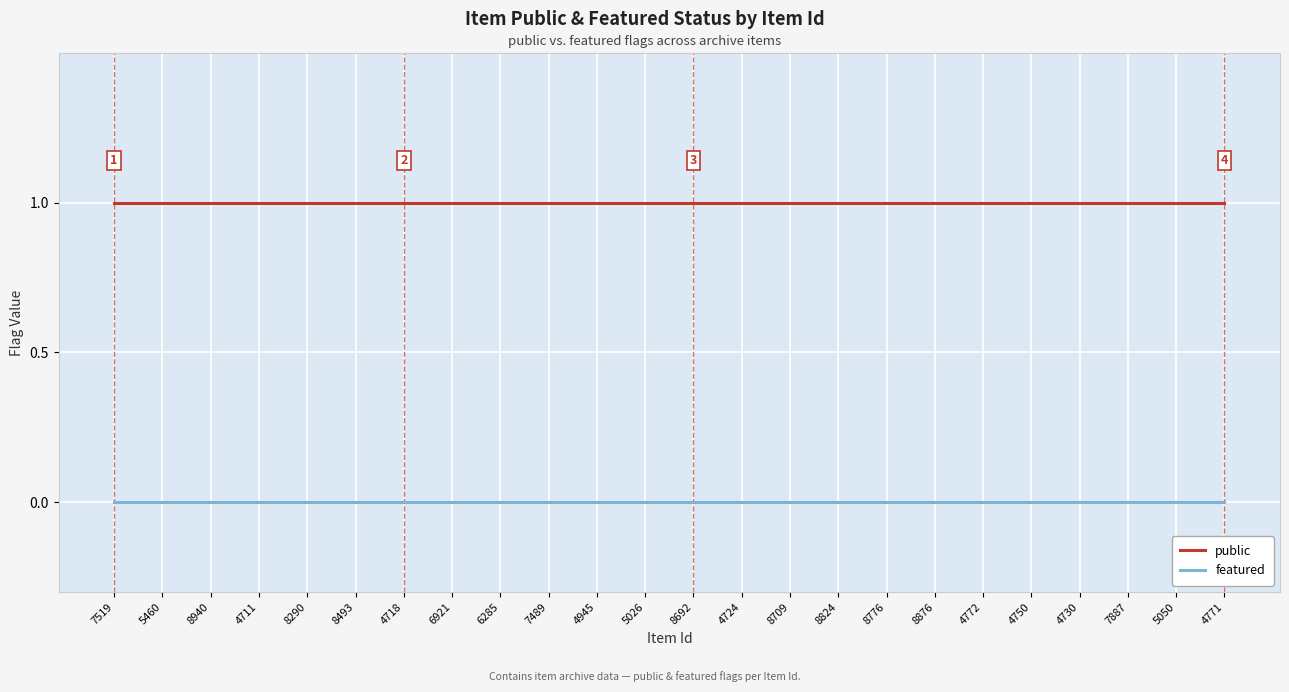

True or false: public and featured intersect in this chart.

False